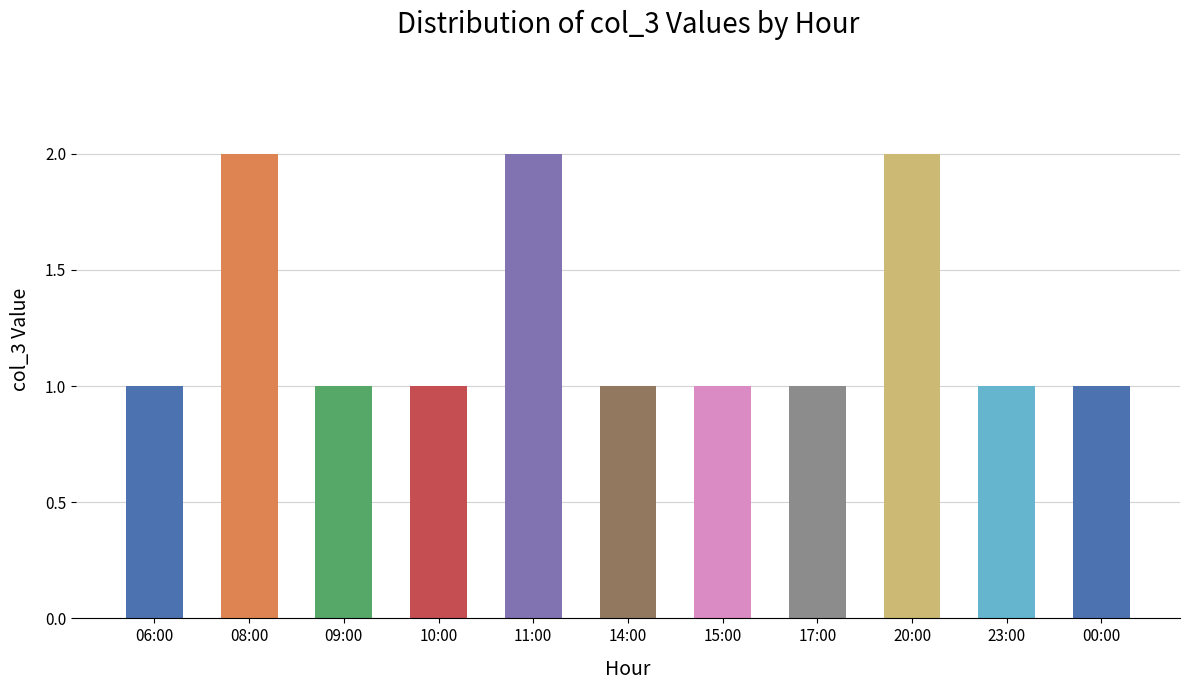

Which category has the highest value across all series?

08:00